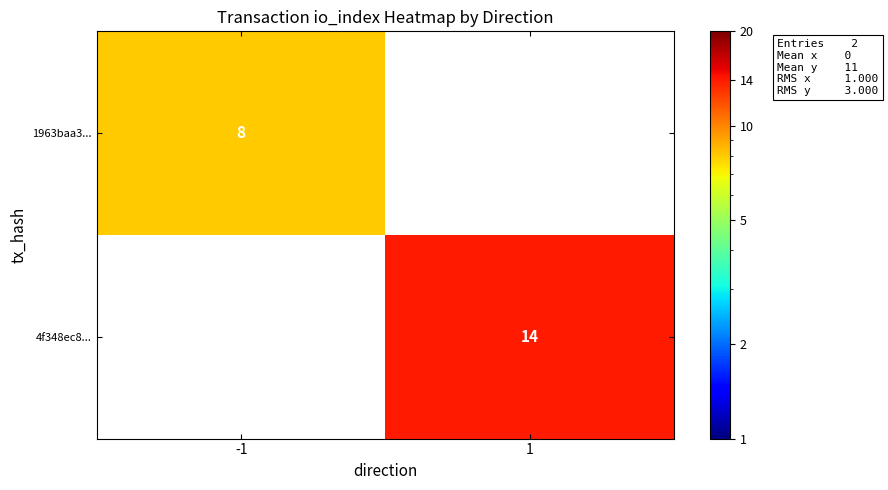

What is the minimum value shown in the chart?

8.0